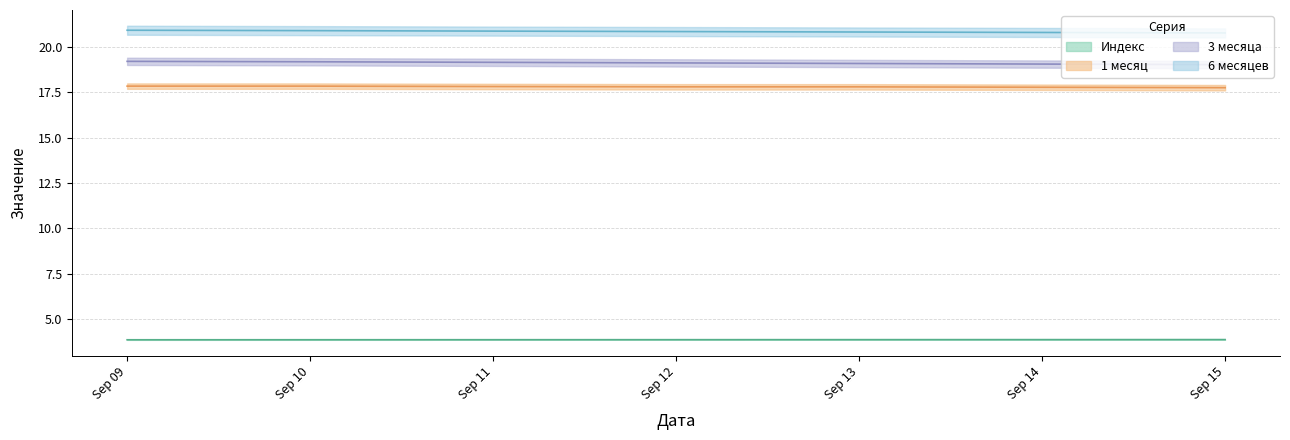

Is the value of Индекс at 2025-09-15 greater than the value of 3 месяца at 2025-09-14?

No